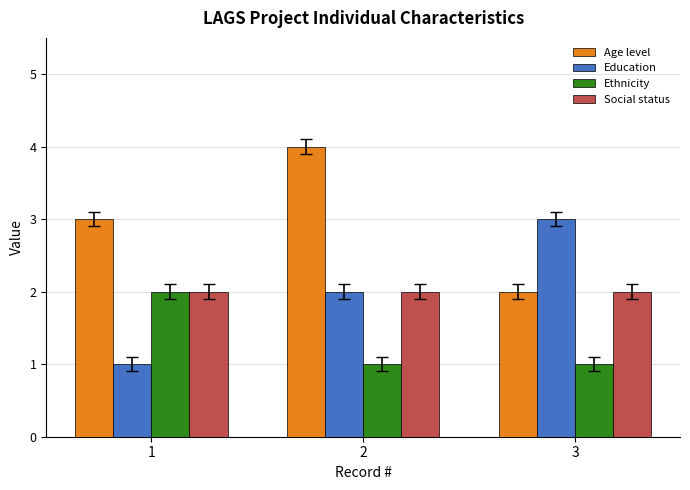

Reading left to right, transcribe all the data shown in this chart.

Age level: 1=3	2=4	3=2
Education: 1=1	2=2	3=3
Ethnicity: 1=2	2=1	3=1
Social status: 1=2	2=2	3=2